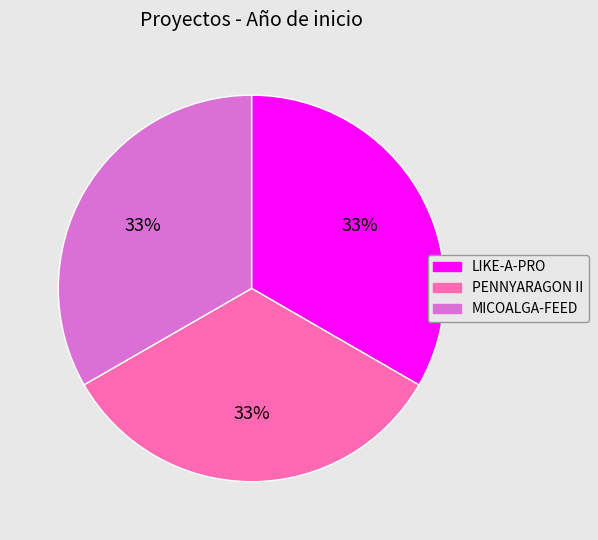

Is it true that LIKE-A-PRO is 33% of the pie?

True